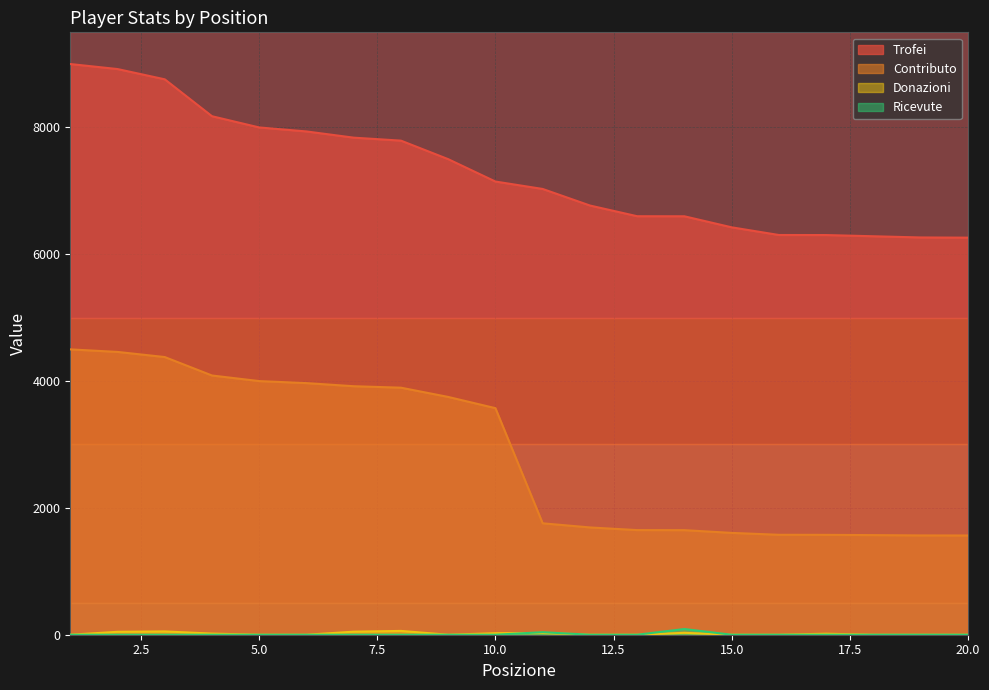

What is the average value of the Trofei series?

7296